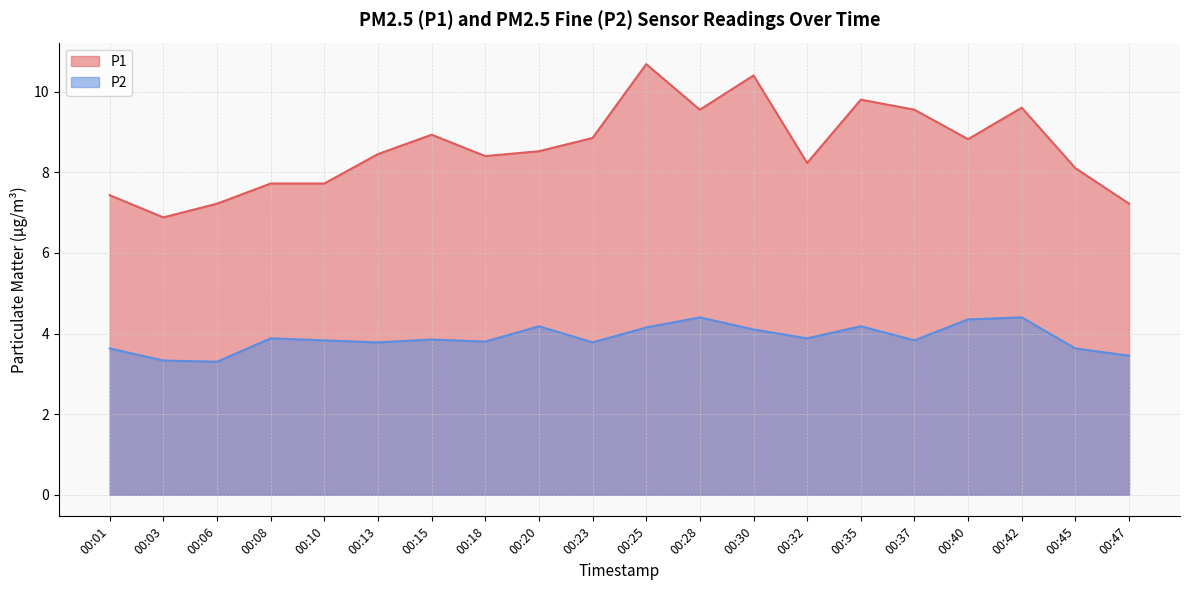

True or false: P2 and P1 cross at least once.

False